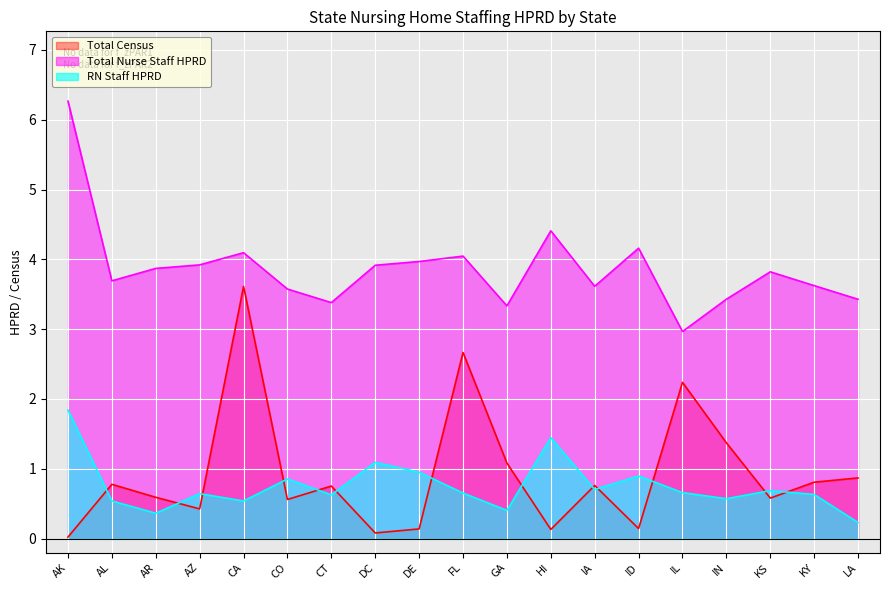

List the series in order of their peak value, lowest first.

RN Staff HPRD, Total Census, Total Nurse Staff HPRD